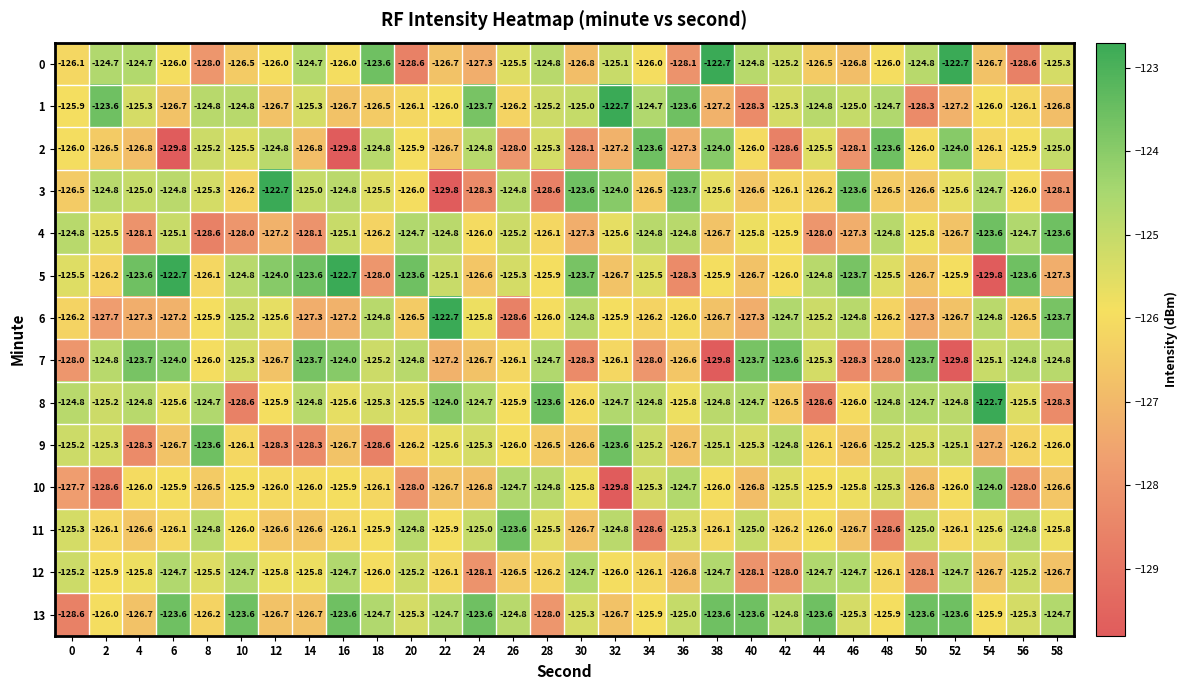

Which series changed the most between 24 and 42?

2